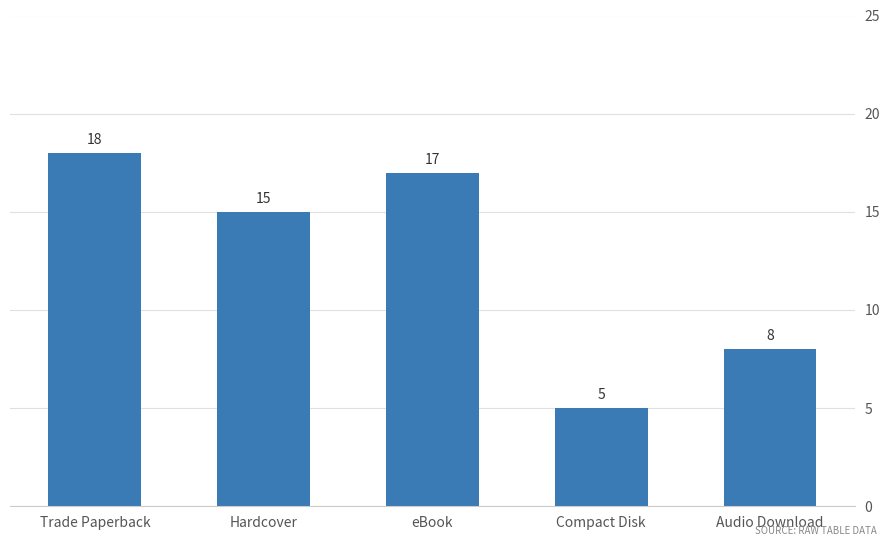

How many values are below 15?

2